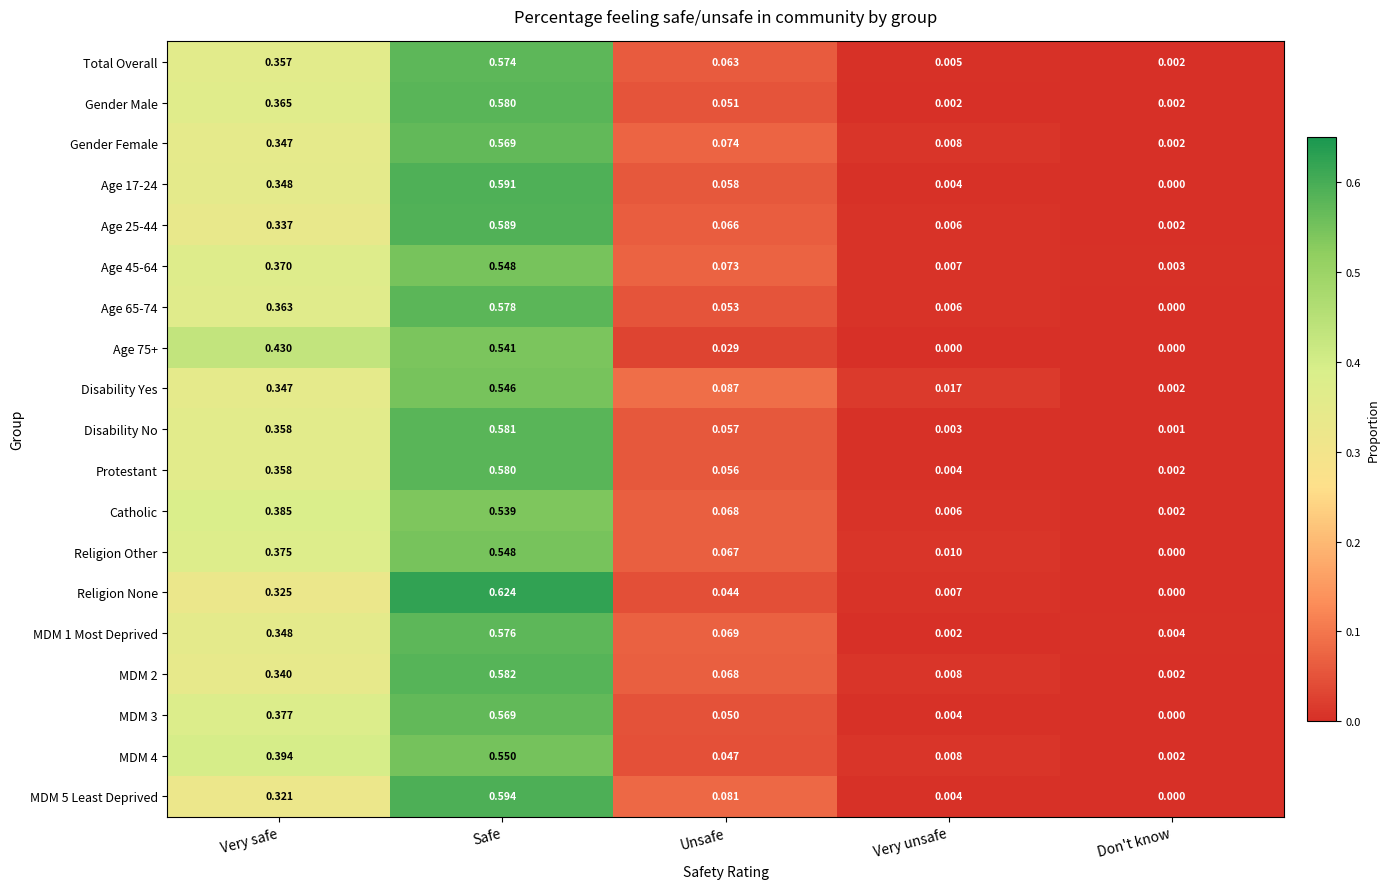

What is the total value across all series at Very safe?

6.8